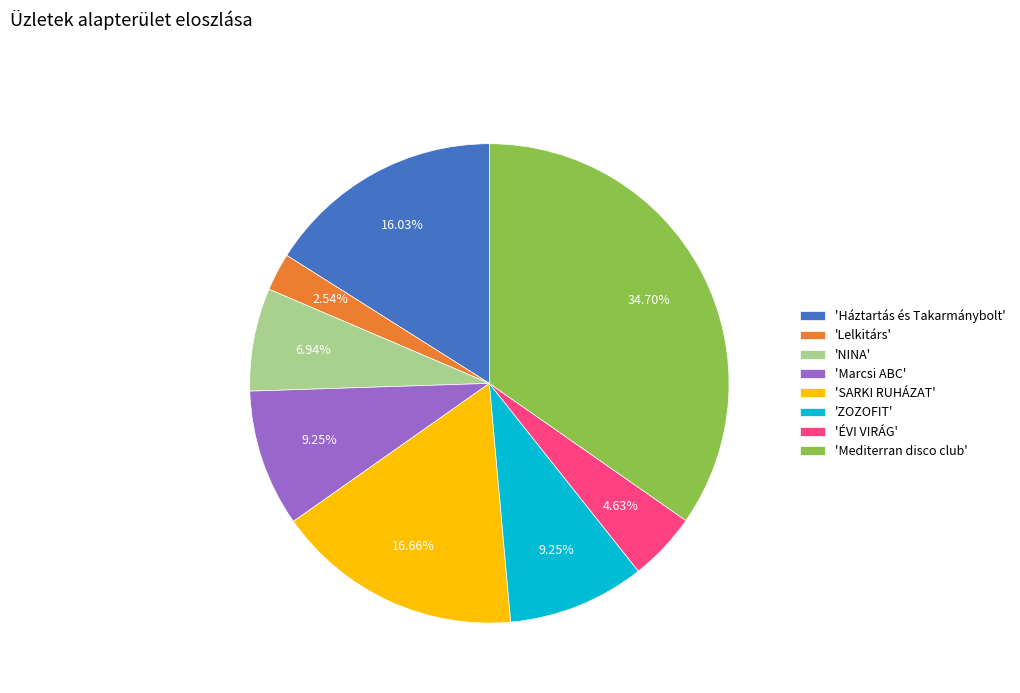

To the nearest percent, what is the difference between the largest and smallest slice percentages?

32%